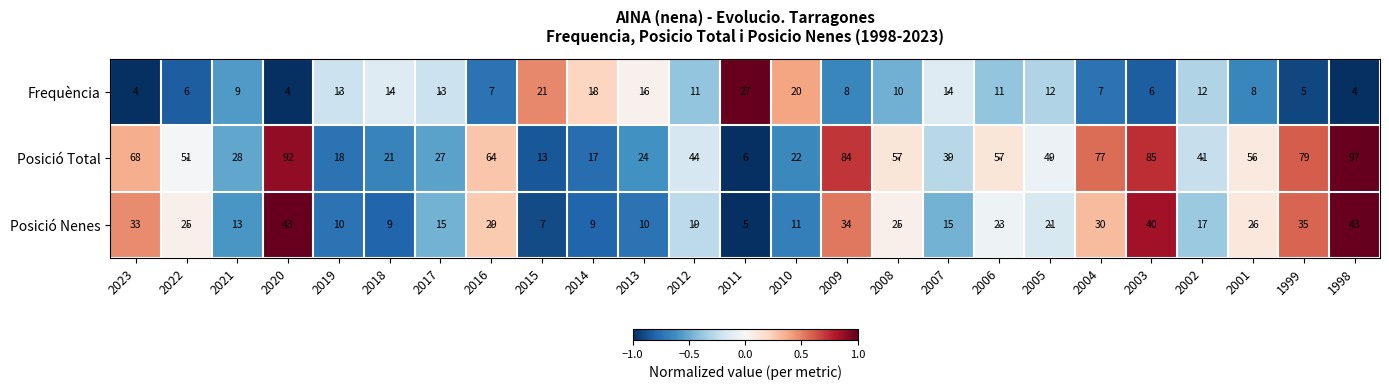

Rank the series by their maximum value, from lowest to highest.

Frequència, Posició Nenes, Posició Total